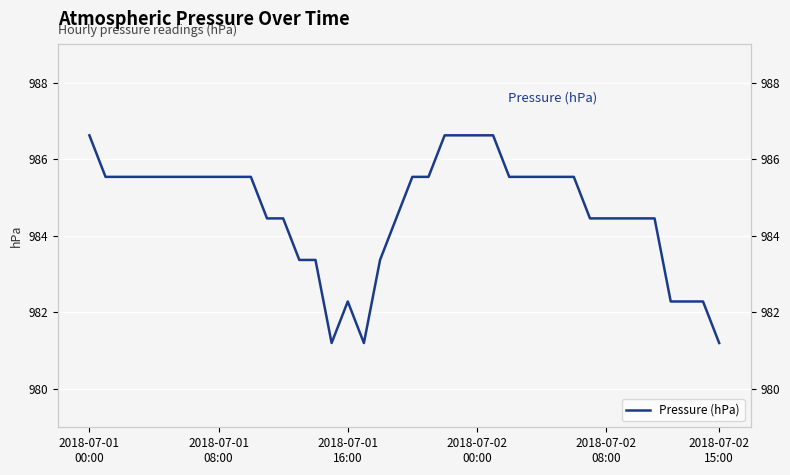

The value at 13 is 983.4. True or false?

True